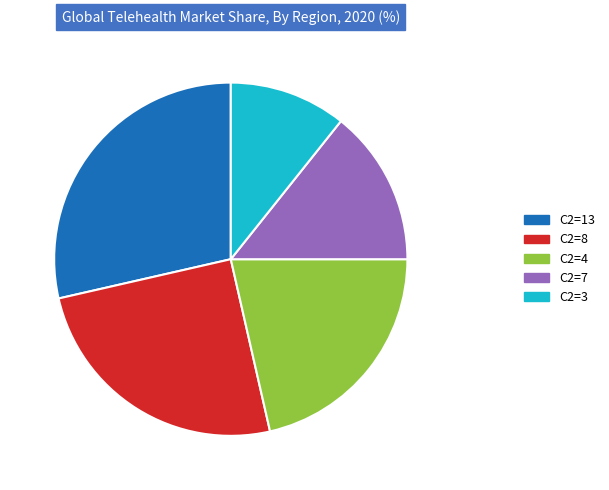

Rank the categories by value from lowest to highest.

C2=3, C2=7, C2=4, C2=8, C2=13